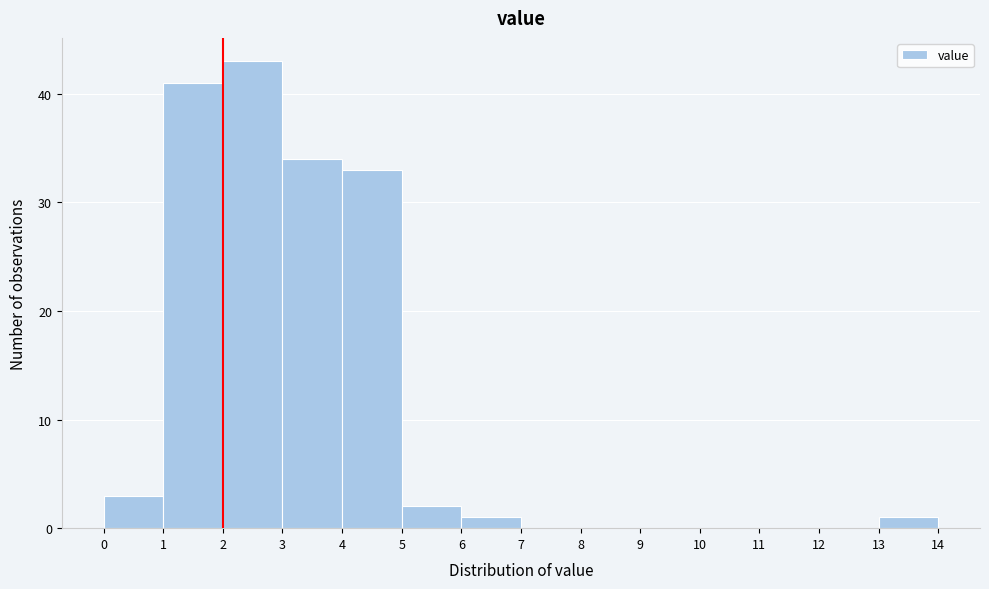

Reading left to right, transcribe this chart: for each bar, give the range it covers on the x-axis and its height. The values are not printed on the chart, so give them approximately, as read against the axis.

0 to 1: 3
1 to 2: 41
2 to 3: 43
3 to 4: 34
4 to 5: 33
5 to 6: 2
6 to 7: 1
7 to 8: 0
8 to 9: 0
9 to 10: 0
10 to 11: 0
11 to 12: 0
12 to 13: 0
13 to 14: 1